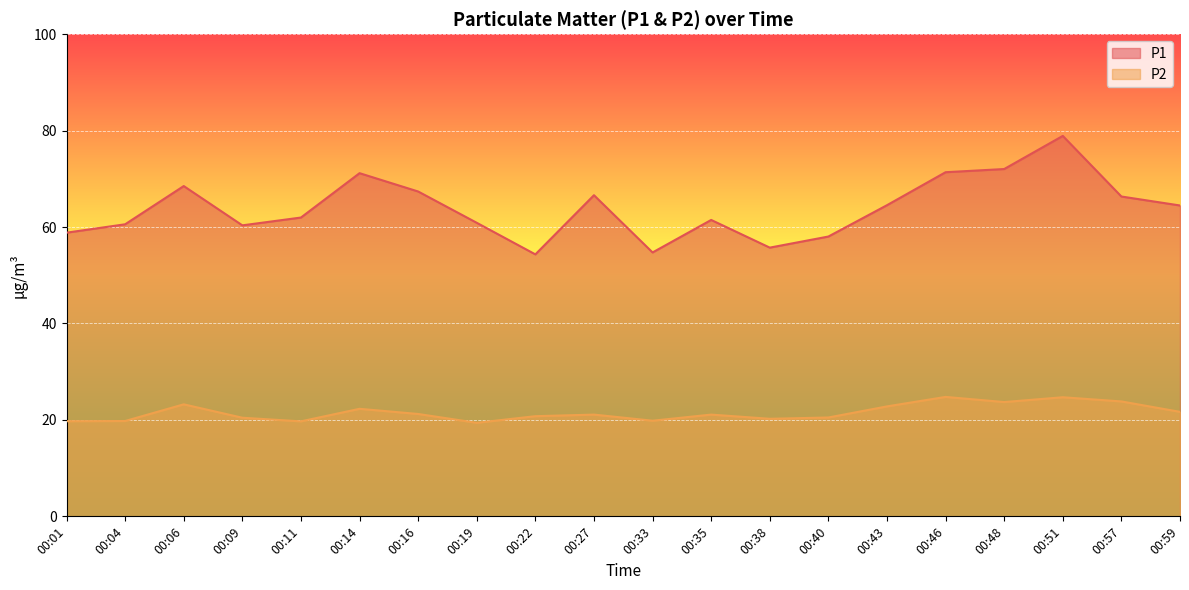

What is the minimum value shown in the chart?

19.4